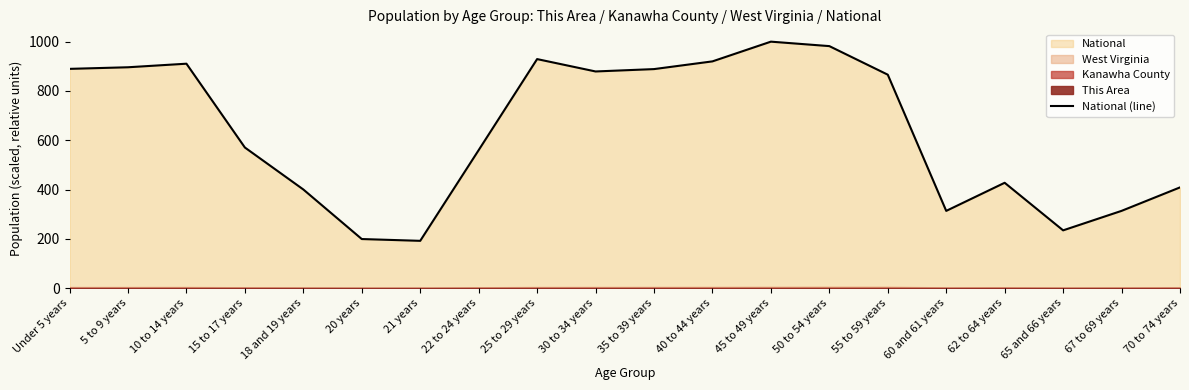

What is the maximum value shown in the chart?

1000.0